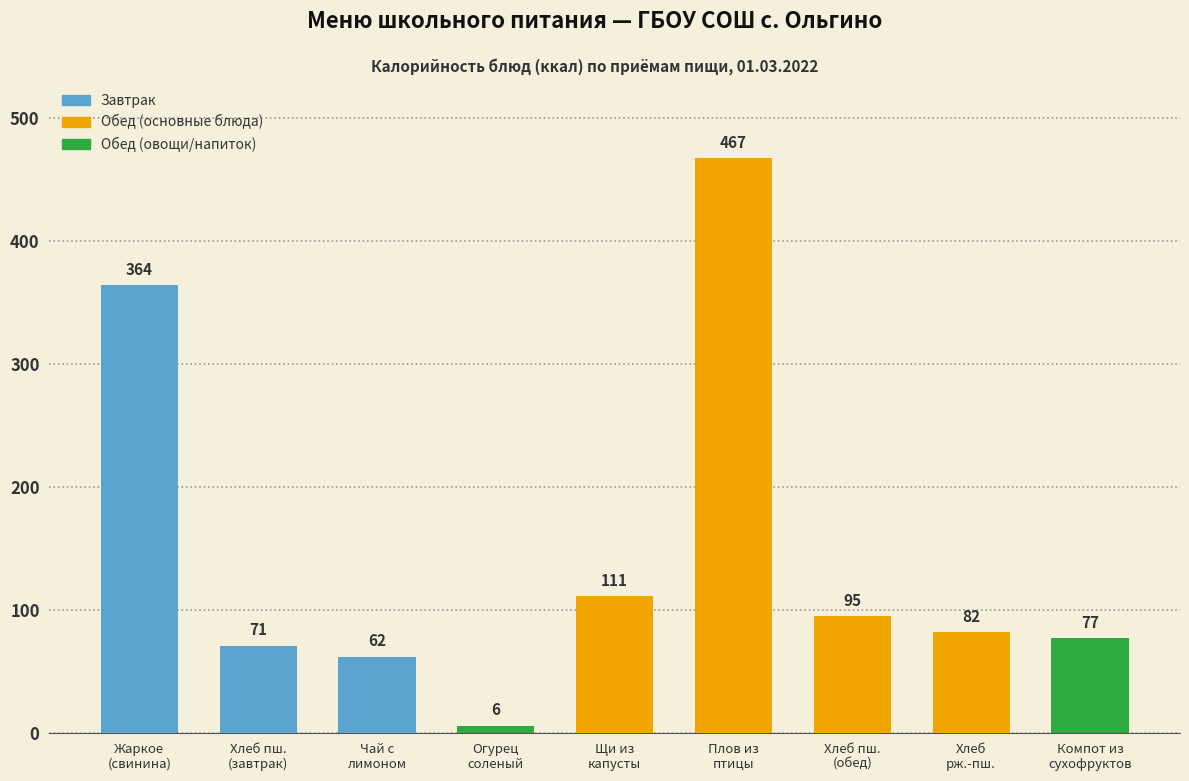

Are the bars horizontal?

No